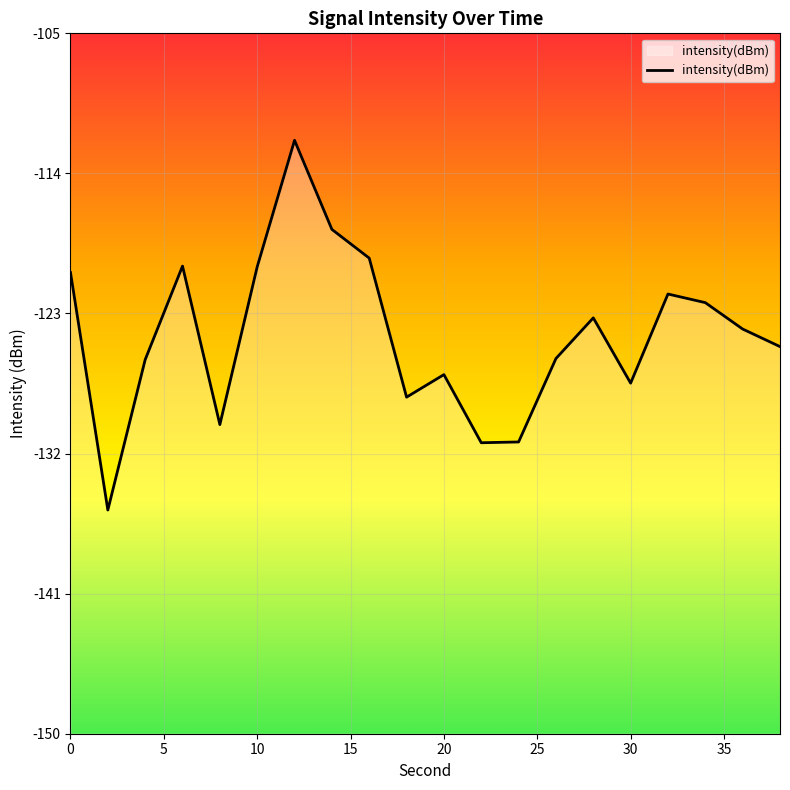

How many data points are less than -123?

12